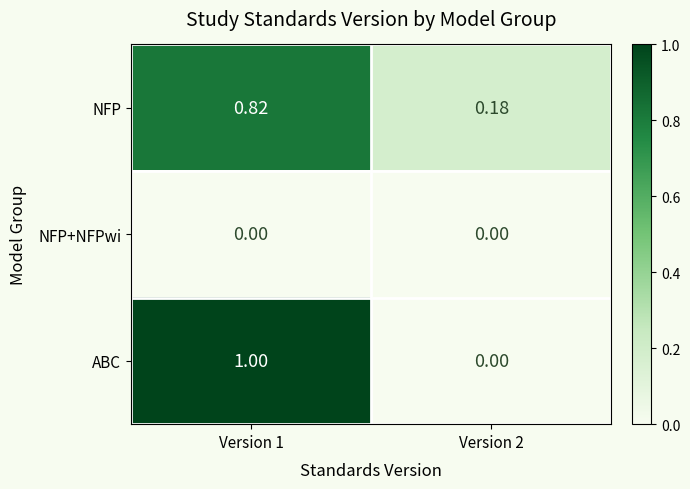

Which series has the widest spread of values?

ABC